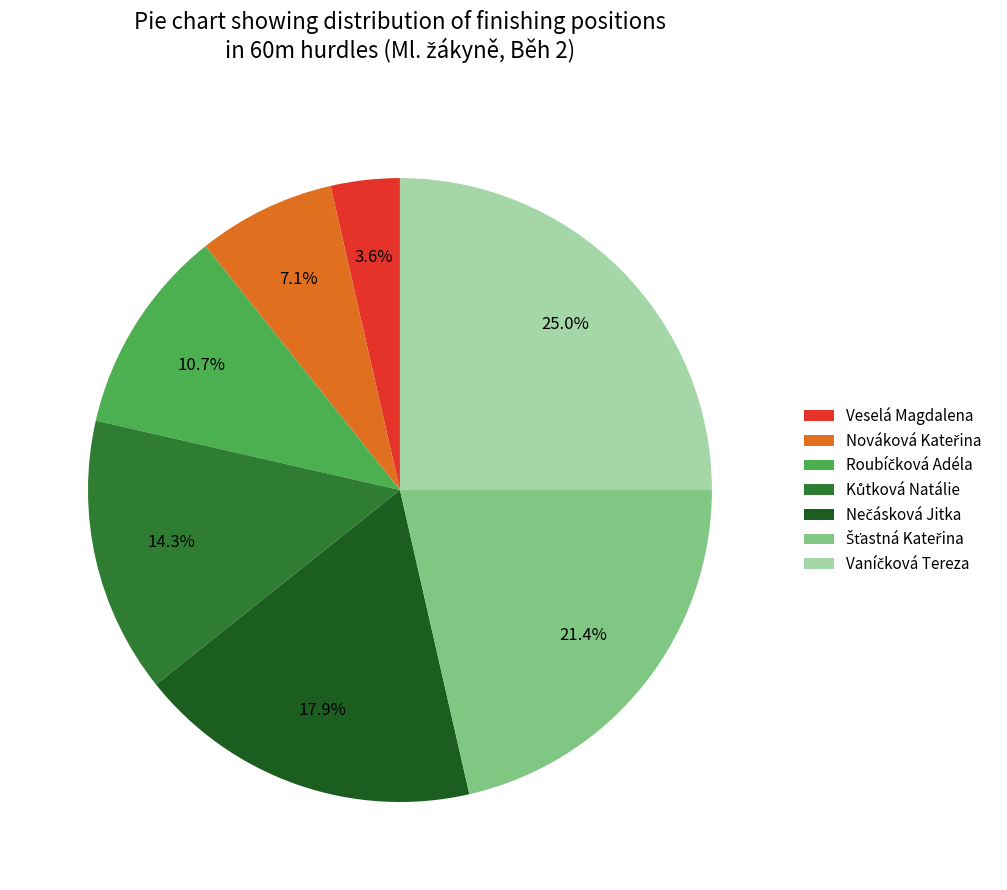

How many segments does this pie chart have?

7